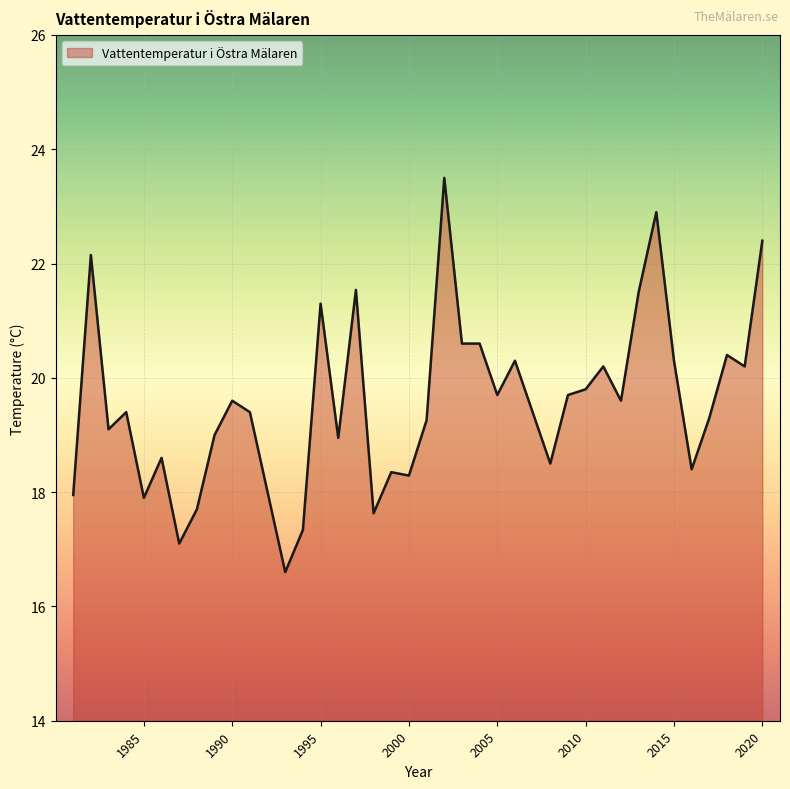

What is the minimum value shown in the chart?

16.6